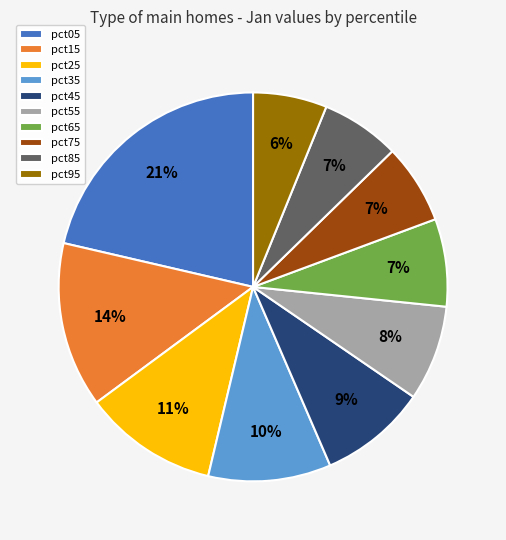

True or false: pct95 accounts for 6% of the total.

True